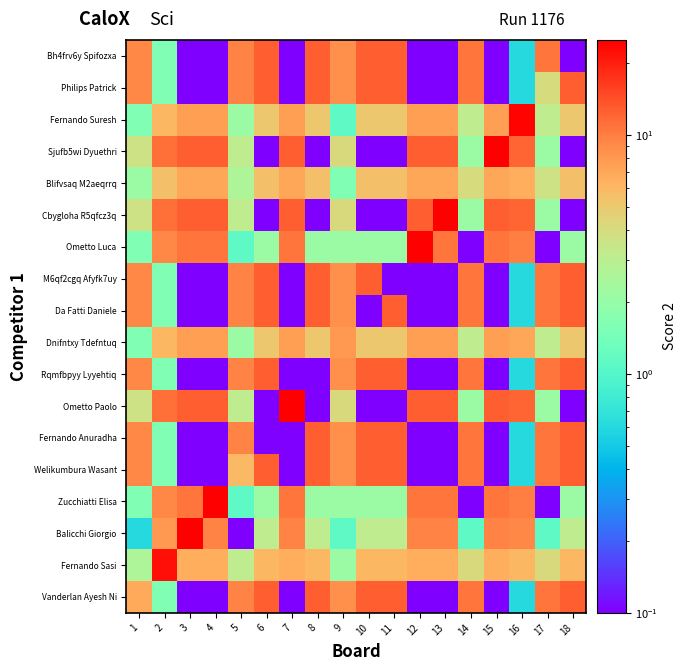

What is the total value across all series at 17?

99.7